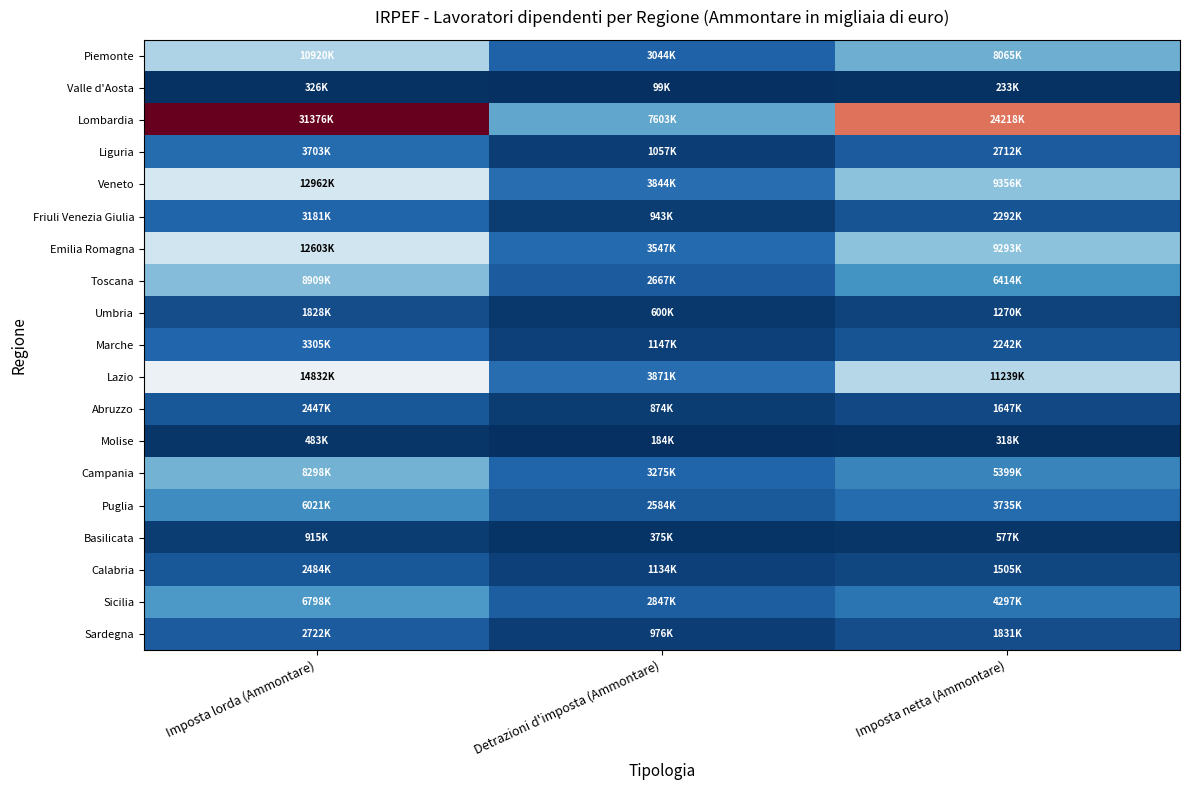

Between Imposta netta (Ammontare) and Detrazioni d'imposta (Ammontare), which is larger?

Imposta netta (Ammontare)